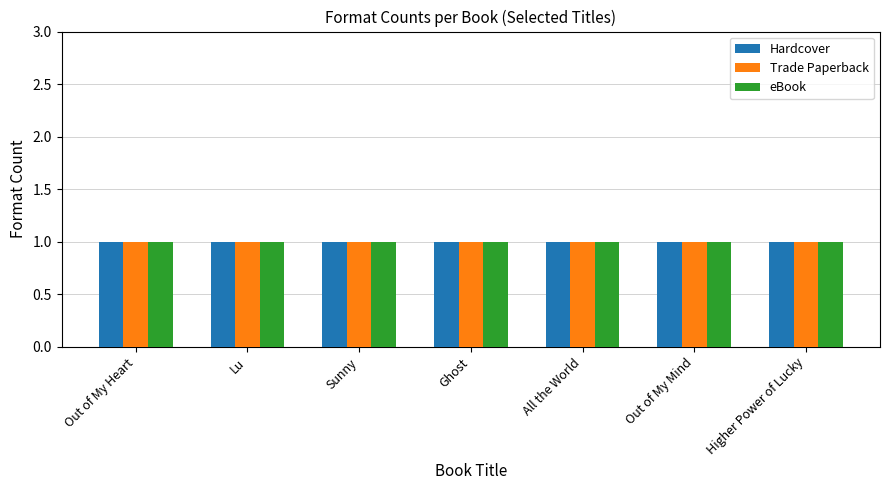

What position from the right is Out of My Mind?

2